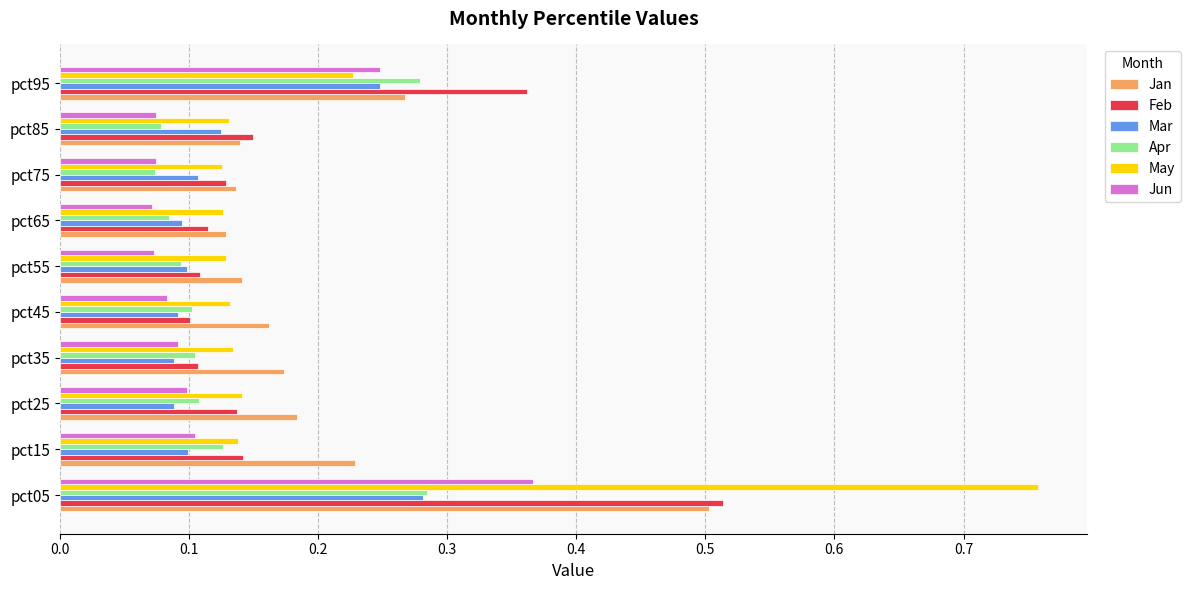

Which series has the largest range (max minus min)?

May